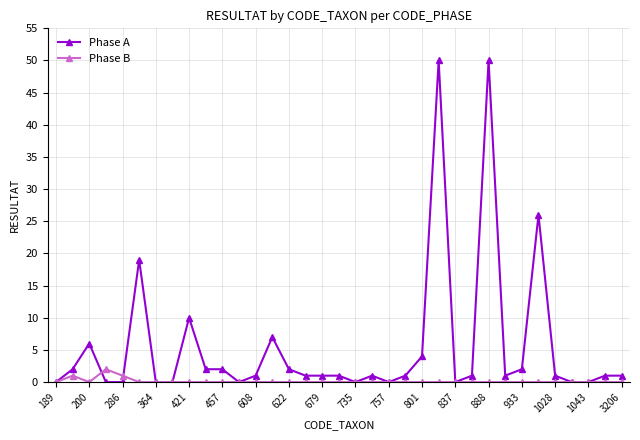

Which series has the largest range (max minus min)?

Phase A